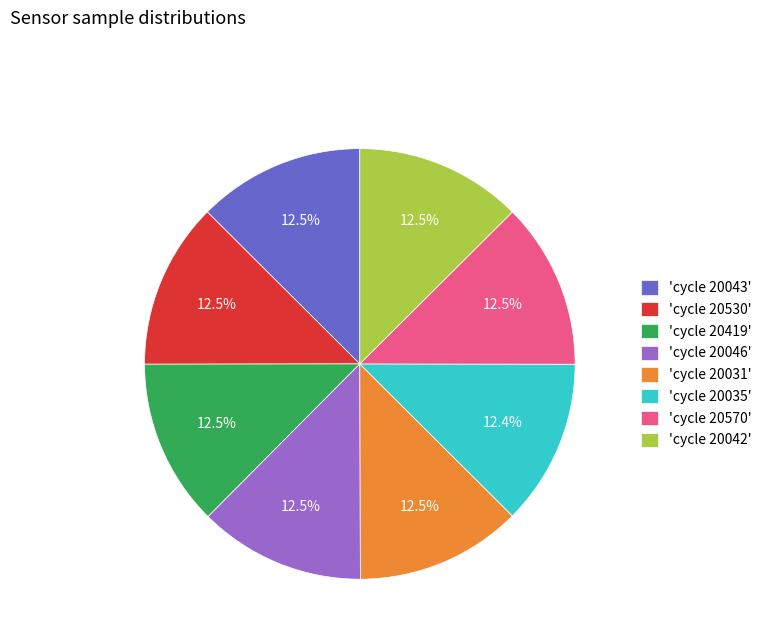

Approximately how many times larger is the value at 'cycle 20570' compared to 'cycle 20530'?

1.0